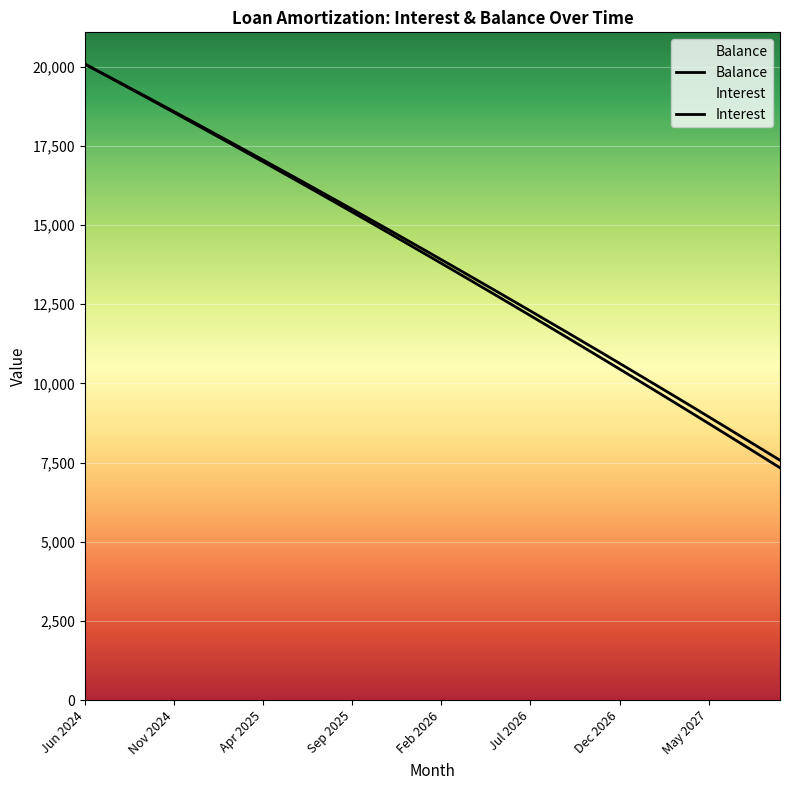

What is the sum of the Balance values at 23 and 28?

23932.0